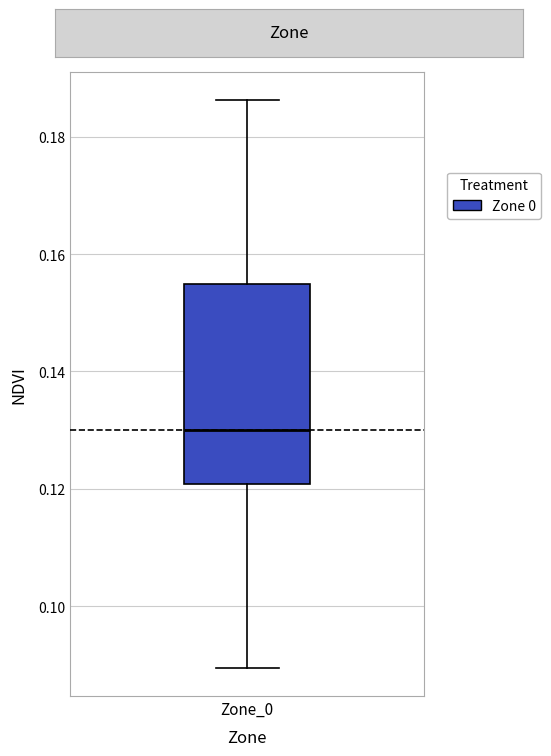

Transcribe this box plot: give where the median line is, the range the box spans, and where the two whiskers end, as read against the y-axis. The values are not printed on the chart, so give them approximately, as read against the axis.

median 0.130, box 0.120 to 0.154, whiskers 0.090 to 0.186